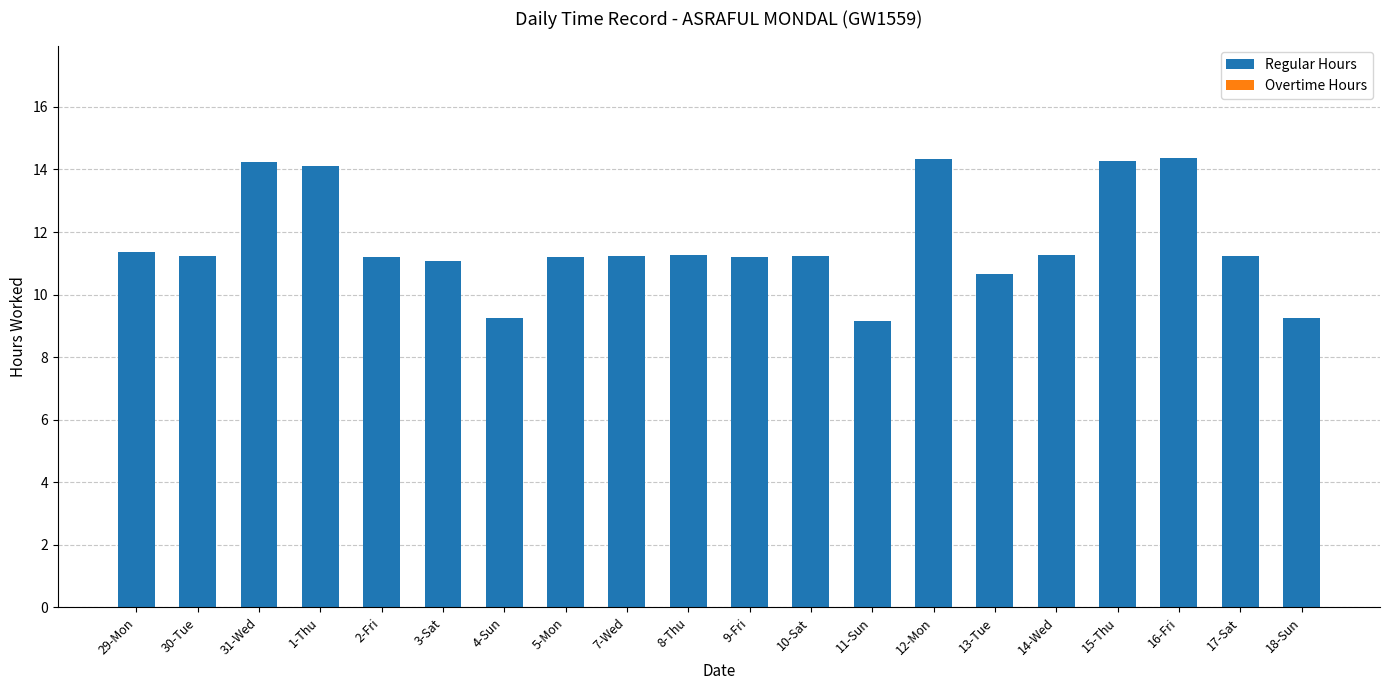

Approximately how many times larger is the value at 10-Sat compared to 14-Wed?

1.0